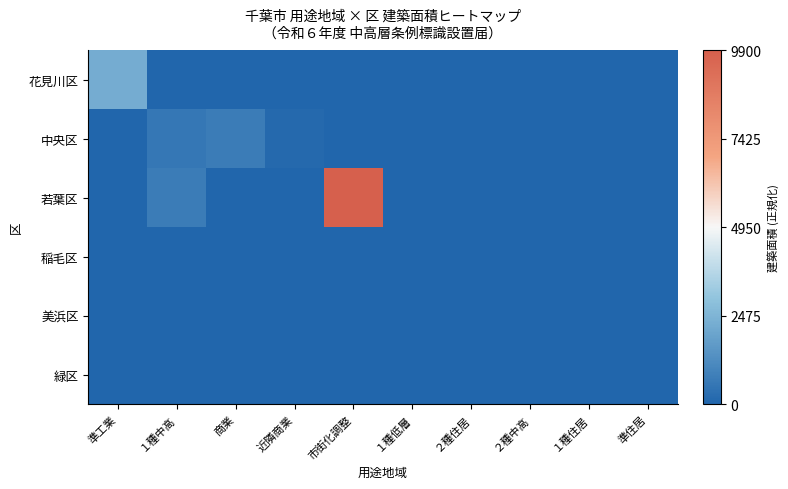

Reading left to right, list all the values displayed in this chart.

花見川区: 準工業=0.2	１種中高=0.0	商業=0.0	近隣商業=0.0	市街化調整=0.0	１種低層=0.0	２種住居=0.0	２種中高=0.0	１種住居=0.0	準住居=0.0
中央区: 準工業=0.0	１種中高=0.1	商業=0.1	近隣商業=0.0	市街化調整=0.0	１種低層=0.0	２種住居=0.0	２種中高=0.0	１種住居=0.0	準住居=0.0
若葉区: 準工業=0.0	１種中高=0.1	商業=0.0	近隣商業=0.0	市街化調整=1.0	１種低層=0.0	２種住居=0.0	２種中高=0.0	１種住居=0.0	準住居=0.0
稲毛区: 準工業=0.0	１種中高=0.0	商業=0.0	近隣商業=0.0	市街化調整=0.0	１種低層=0.0	２種住居=0.0	２種中高=0.0	１種住居=0.0	準住居=0.0
美浜区: 準工業=0.0	１種中高=0.0	商業=0.0	近隣商業=0.0	市街化調整=0.0	１種低層=0.0	２種住居=0.0	２種中高=0.0	１種住居=0.0	準住居=0.0
緑区: 準工業=0.0	１種中高=0.0	商業=0.0	近隣商業=0.0	市街化調整=0.0	１種低層=0.0	２種住居=0.0	２種中高=0.0	１種住居=0.0	準住居=0.0